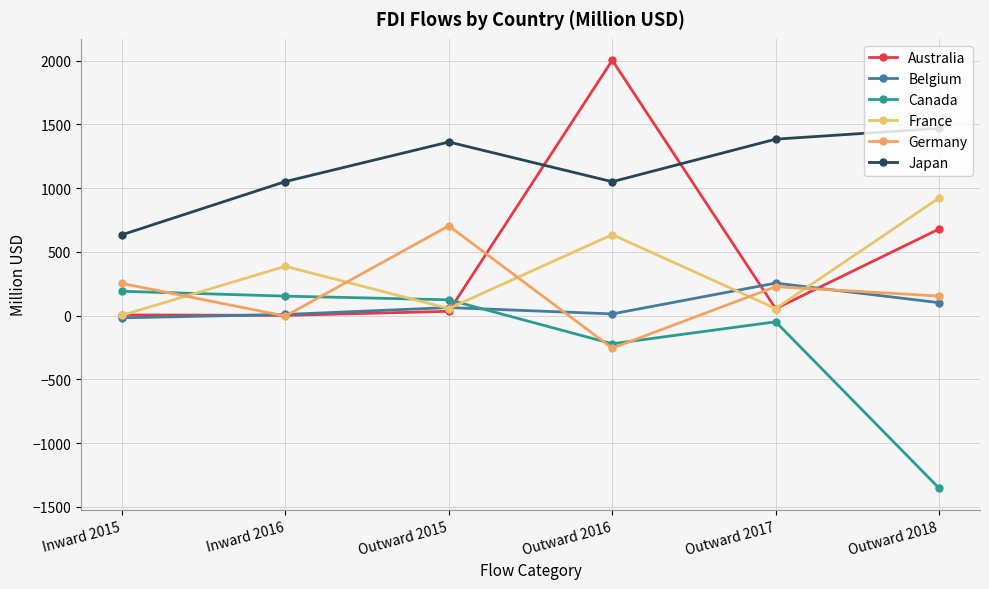

Which series has the largest range (max minus min)?

Australia